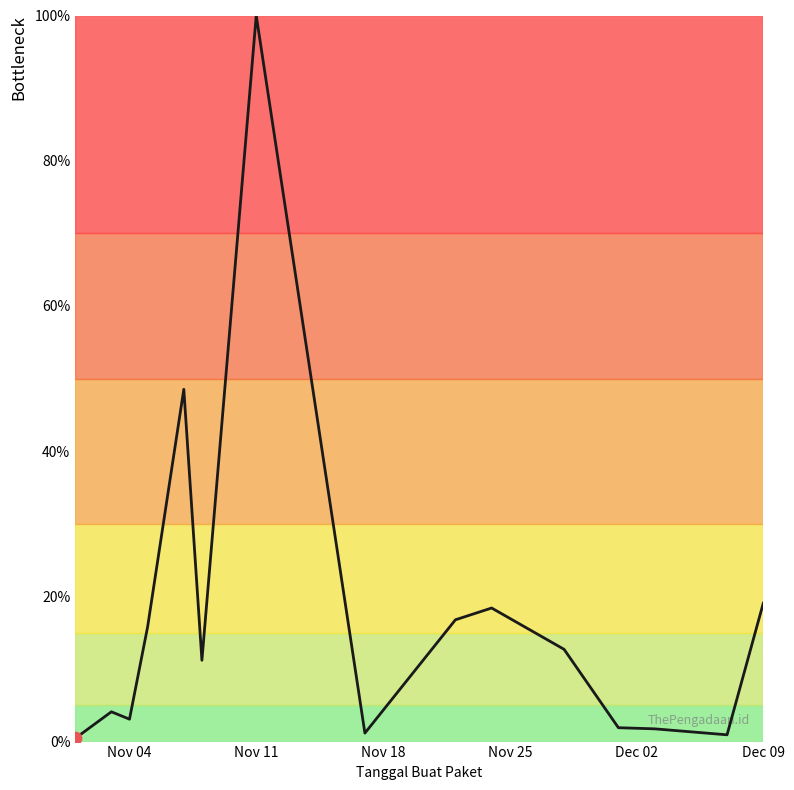

What is the maximum value shown in the chart?

100.0